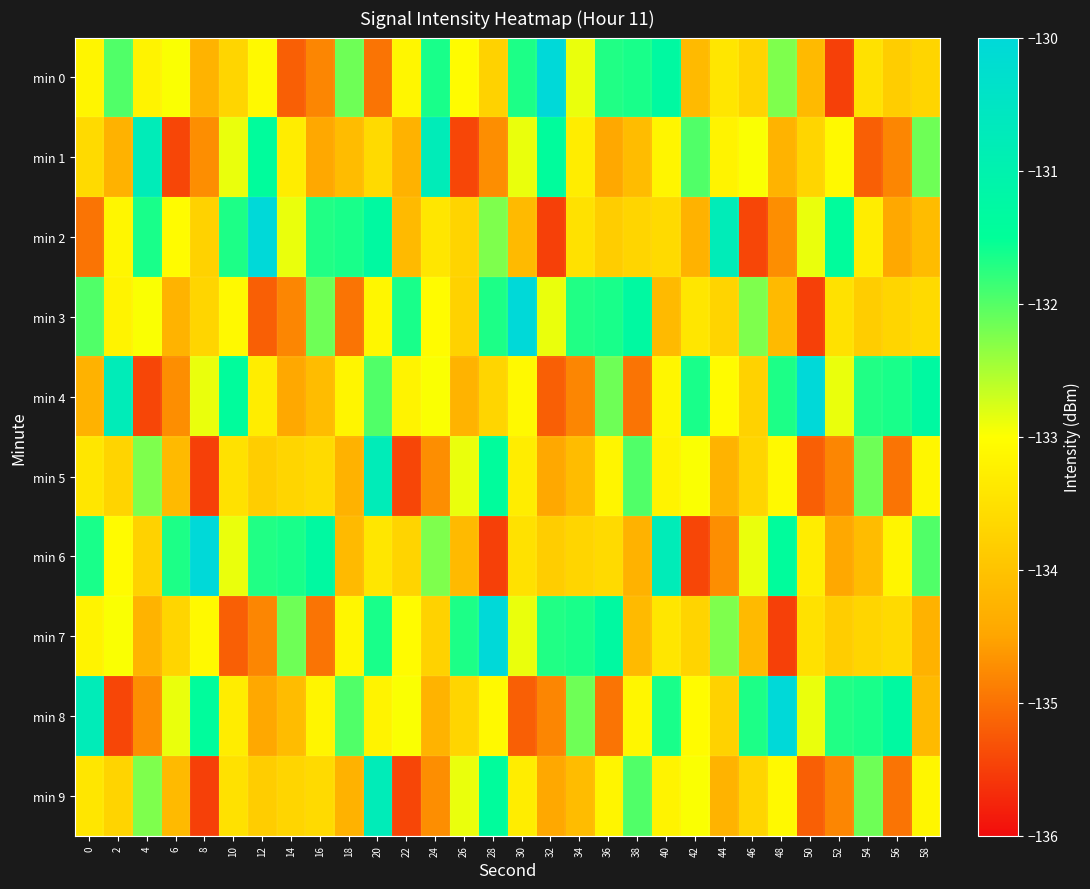

List the series in order of their peak value, lowest first.

min 1, min 5, min 9, min 0, min 2, min 3, min 4, min 6, min 7, min 8